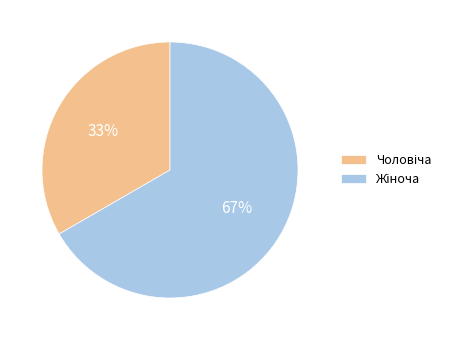

Does any single category account for the majority?

Yes